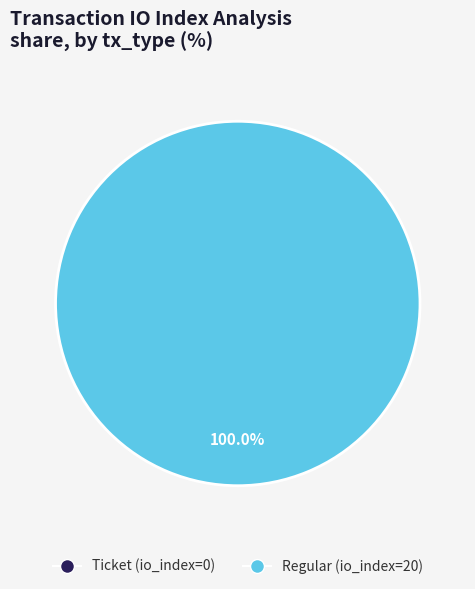

What is the majority slice?

Regular (io_index=20)